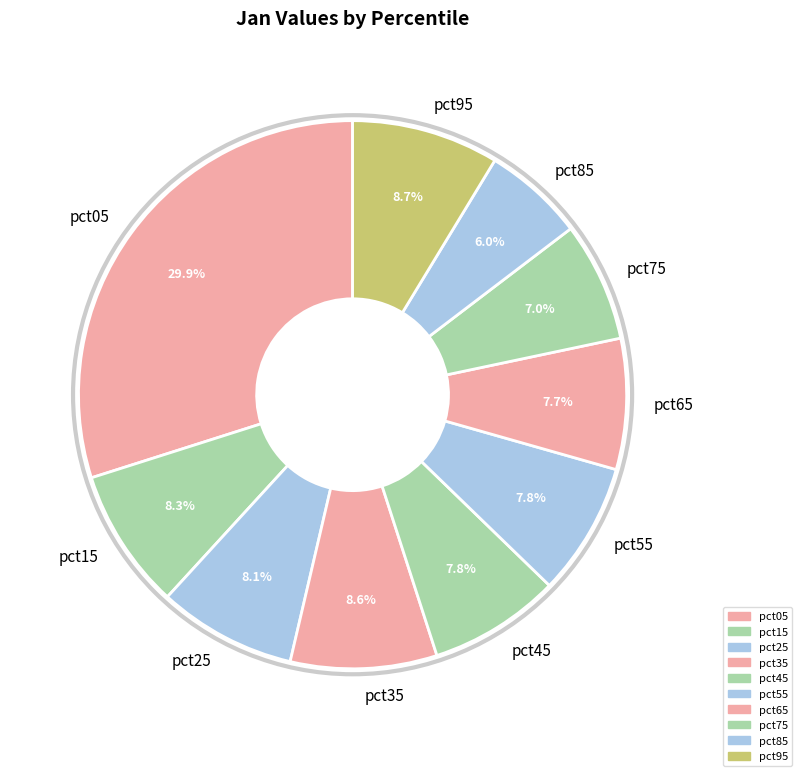

Is there any slice that represents more than half of the pie?

No